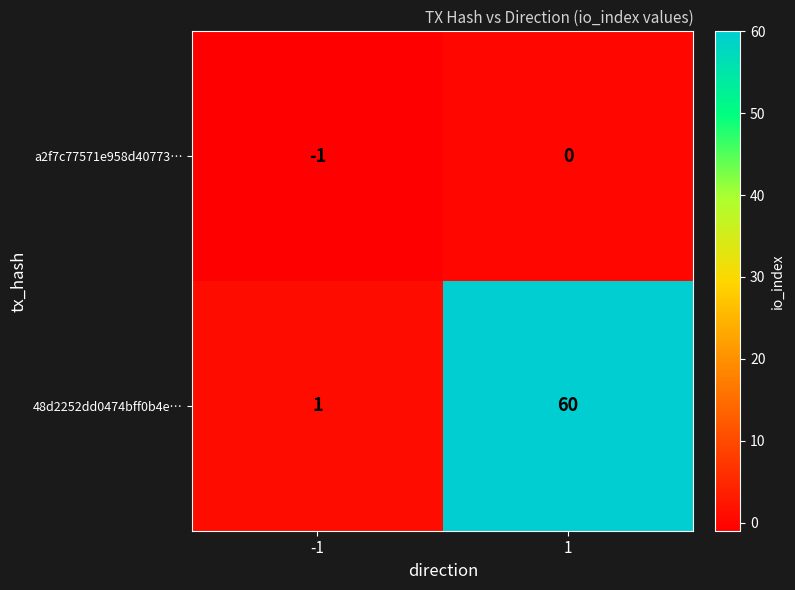

How many distinct data groups are displayed?

2